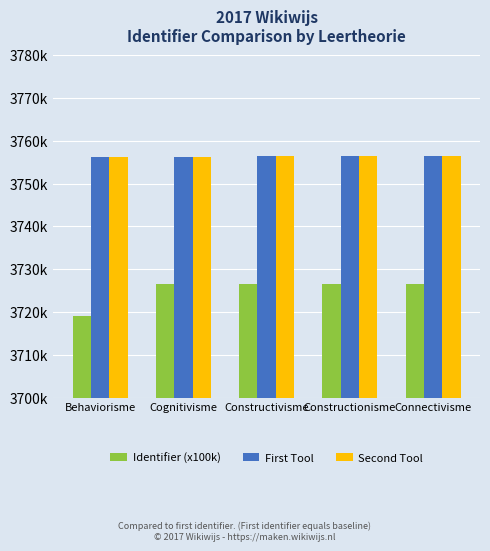

What are all the series names shown in the legend?

Identifier (x100k), First Tool, Second Tool